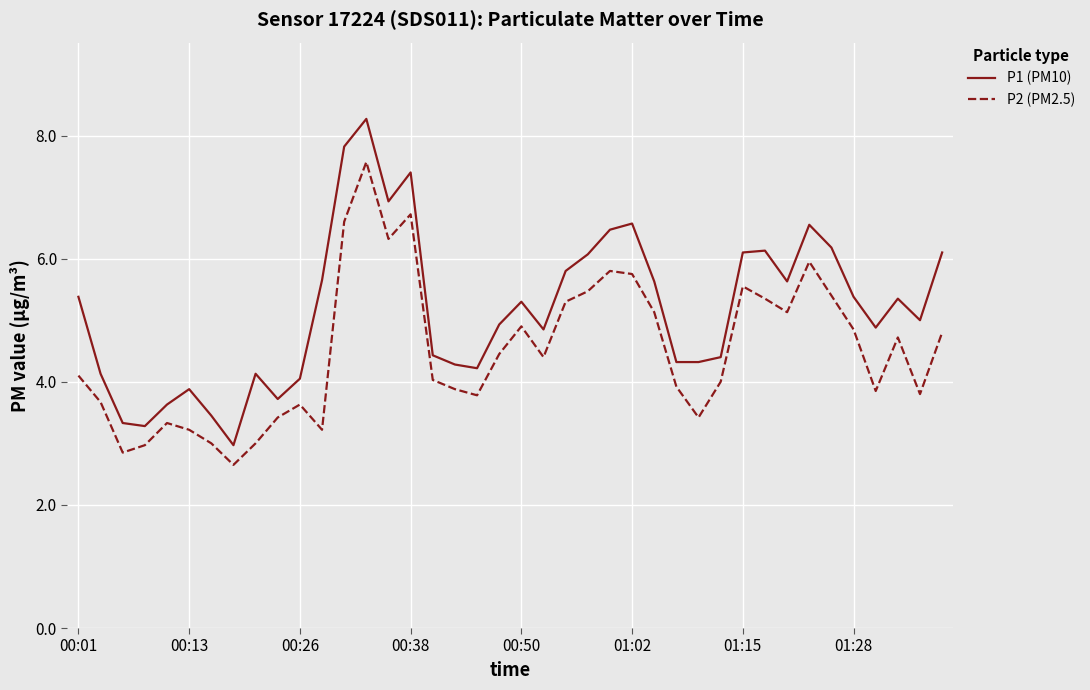

What is the maximum value shown in the chart?

8.3